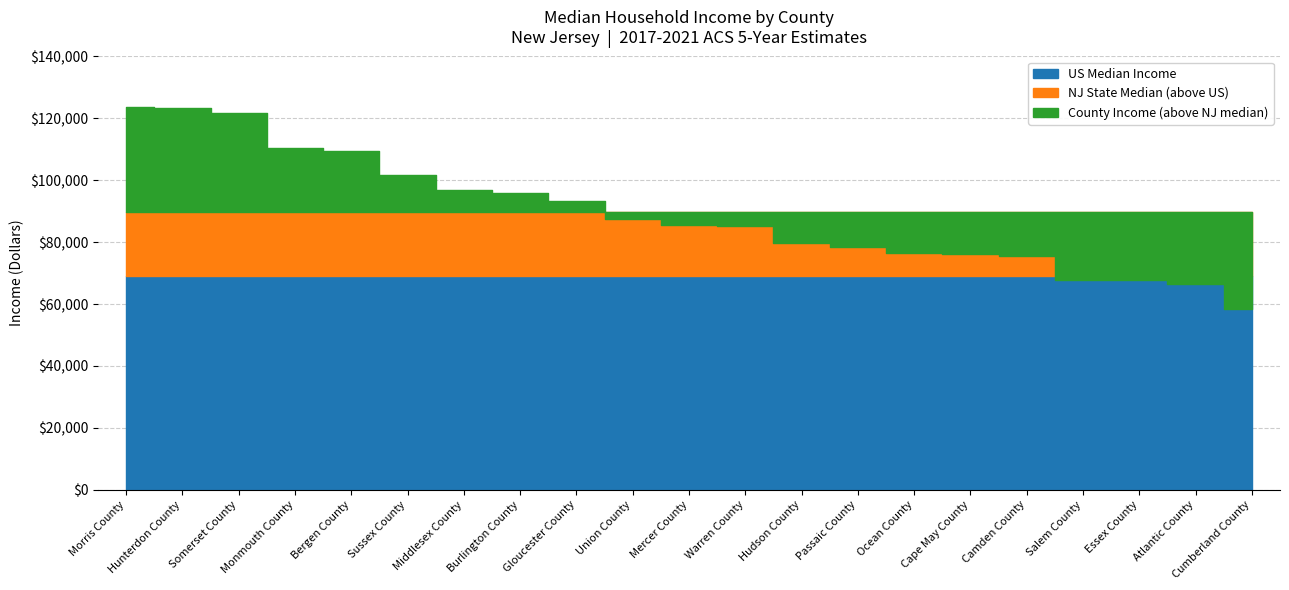

Where is the first local minimum for Median Household Income?

Camden County